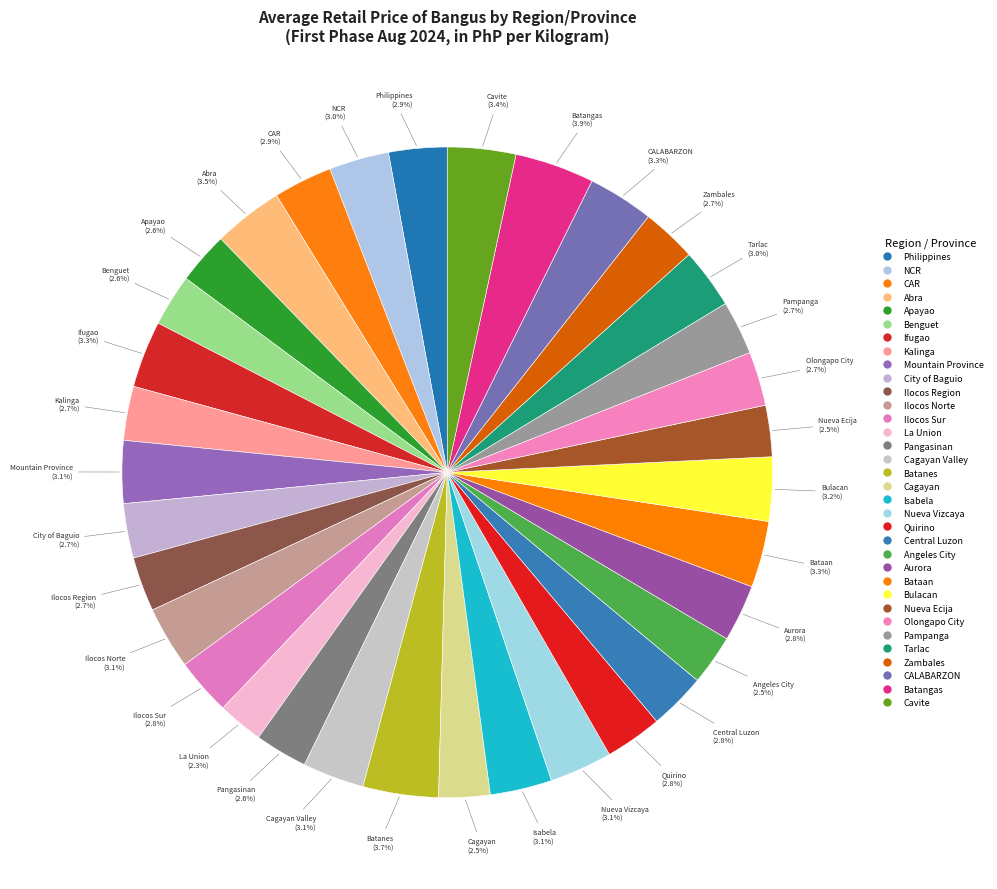

Count the number of slices in the pie.

34